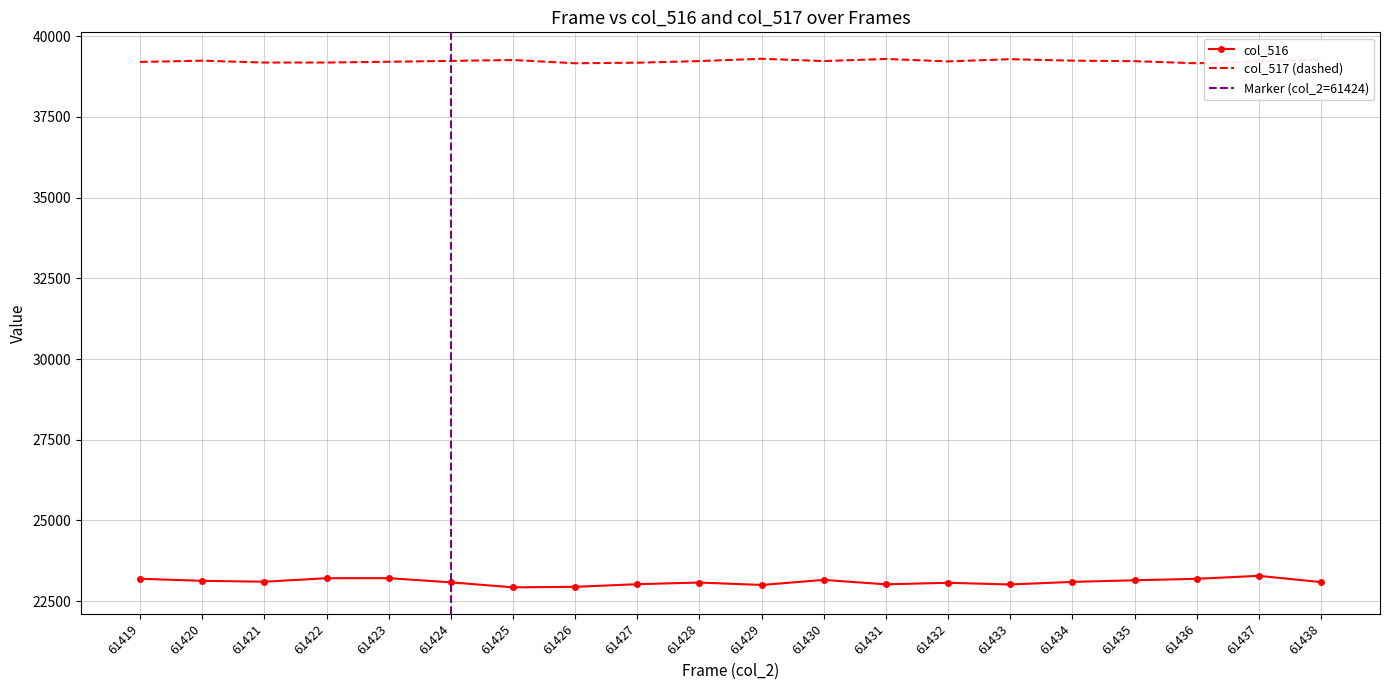

Which label corresponds to the largest value in the chart?

61429